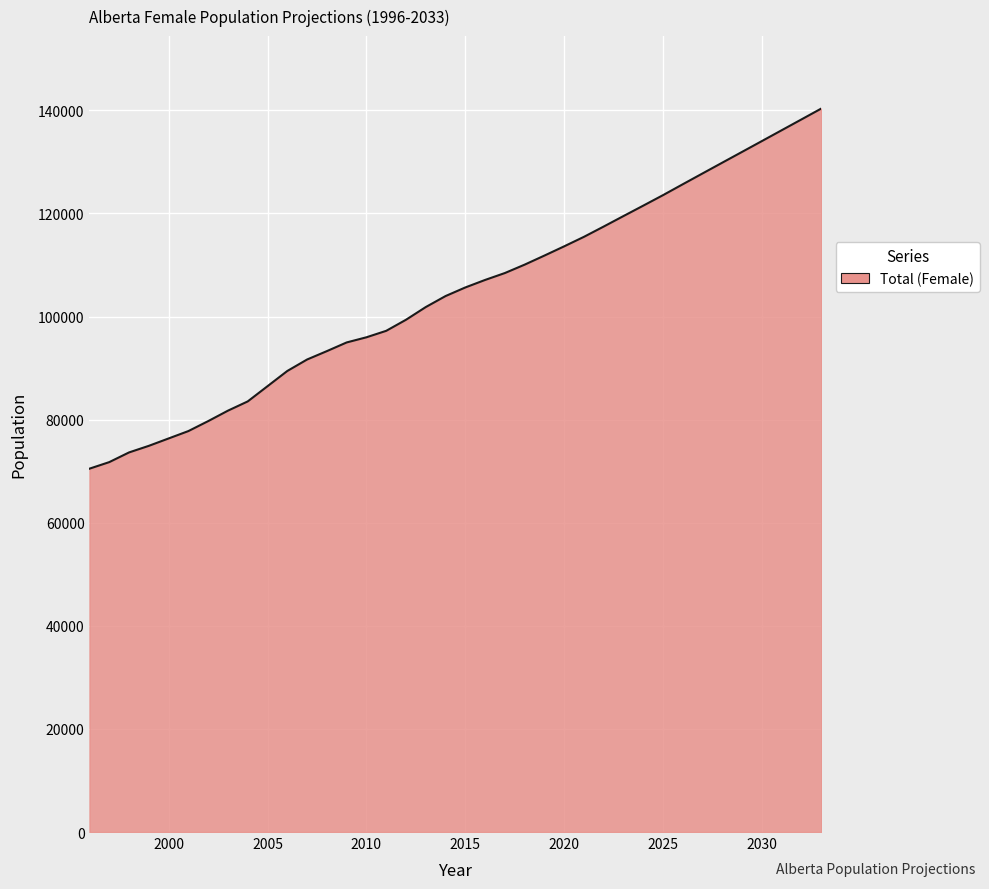

What is the minimum value shown in the chart?

70491